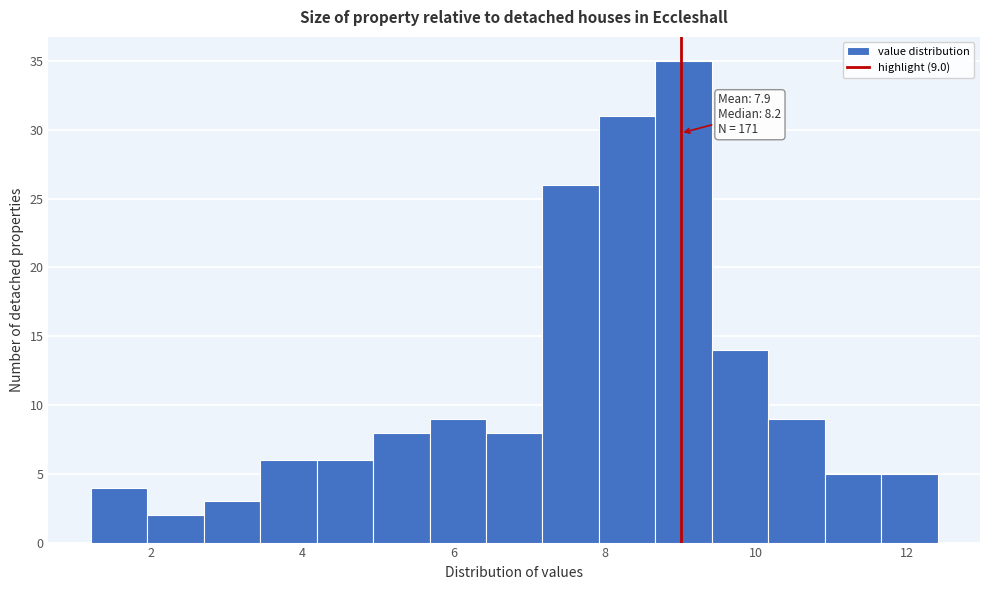

Read against the x-axis, roughly where is the centre of the tallest bar?

9.0